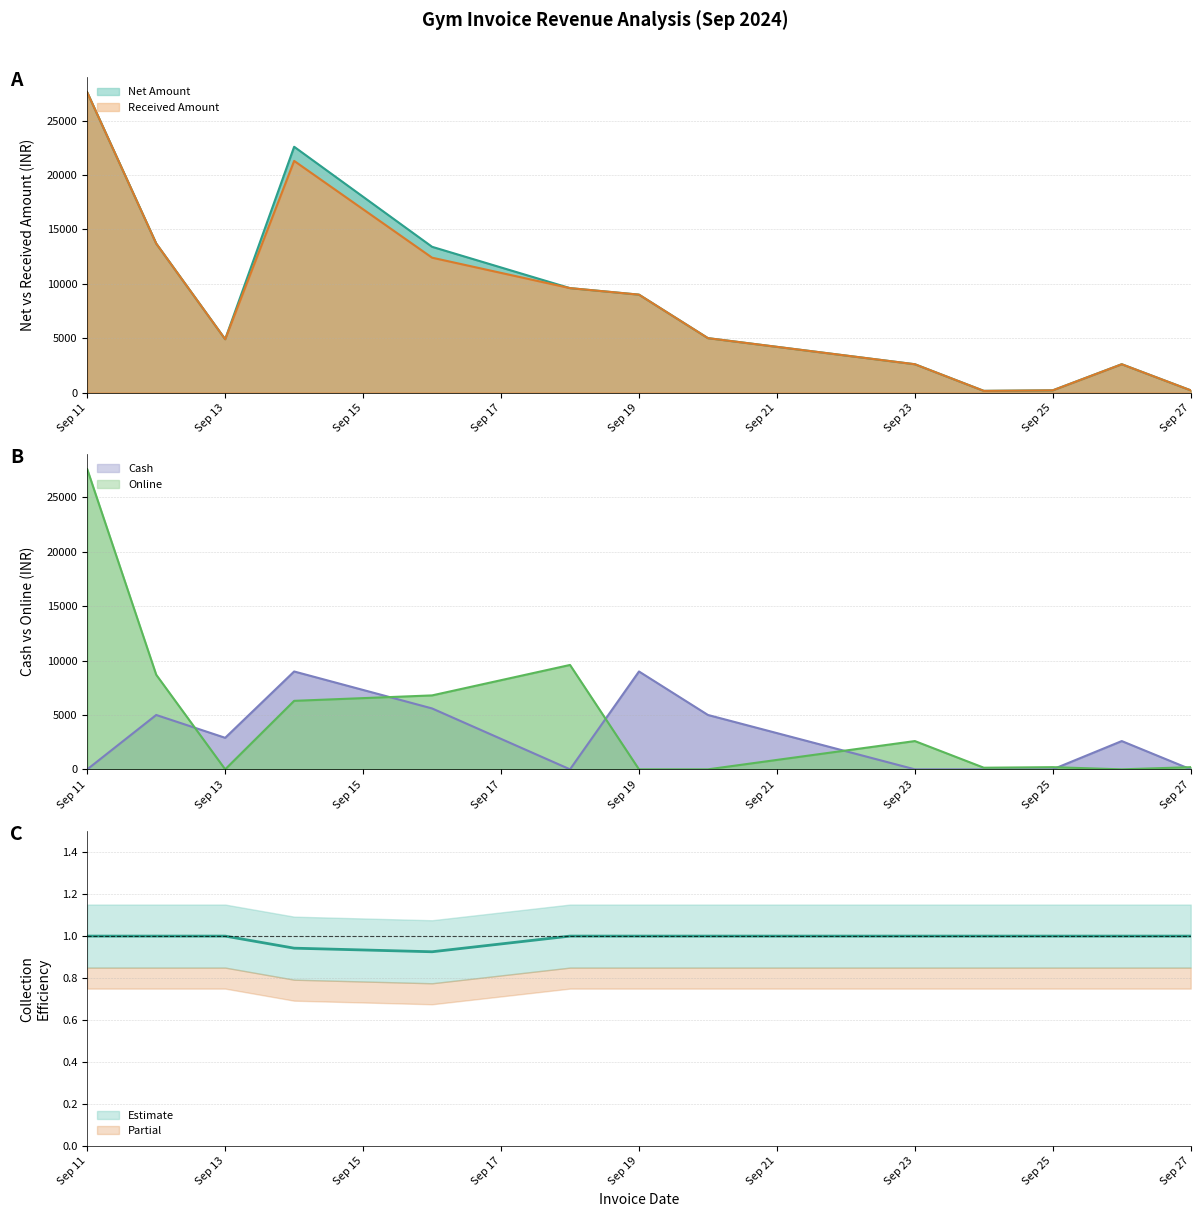

Is the value of Online at 27-09-2024 greater than the value of Cash at 26-09-2024?

No